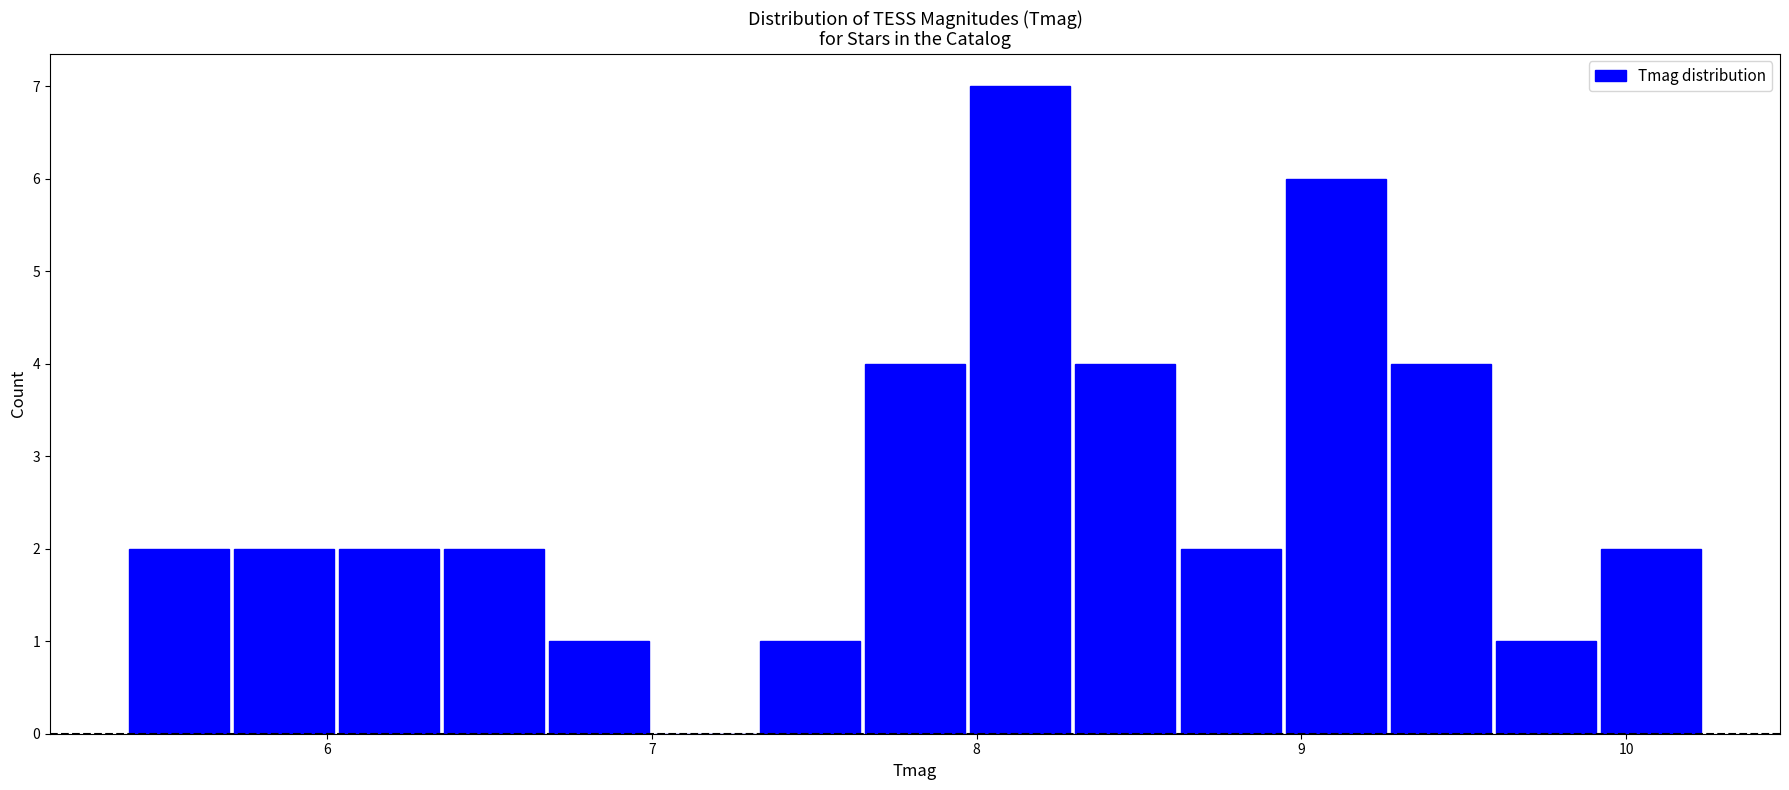

Around what value on the x-axis is the tallest bar? Give the approximate position of its centre, as read against the axis.

8.1